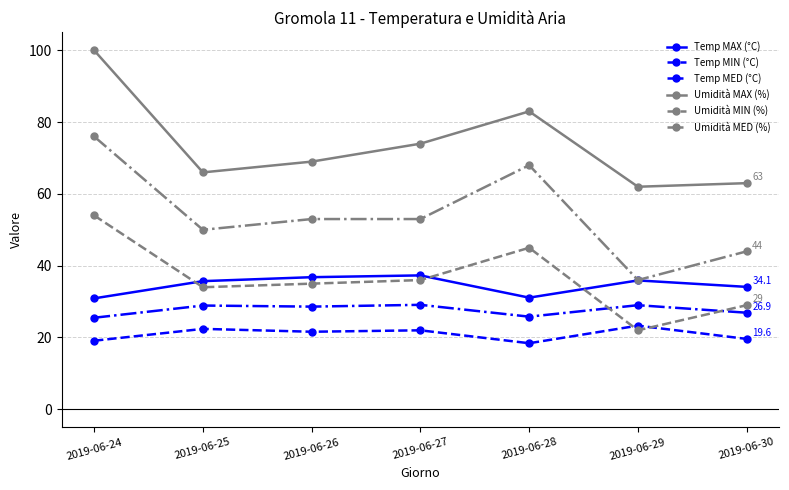

Which series has the widest spread of values?

Umidità MED (%)